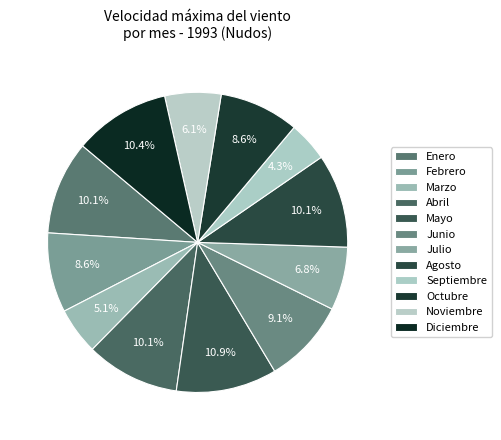

To the nearest percent, what is the average slice percentage?

8%